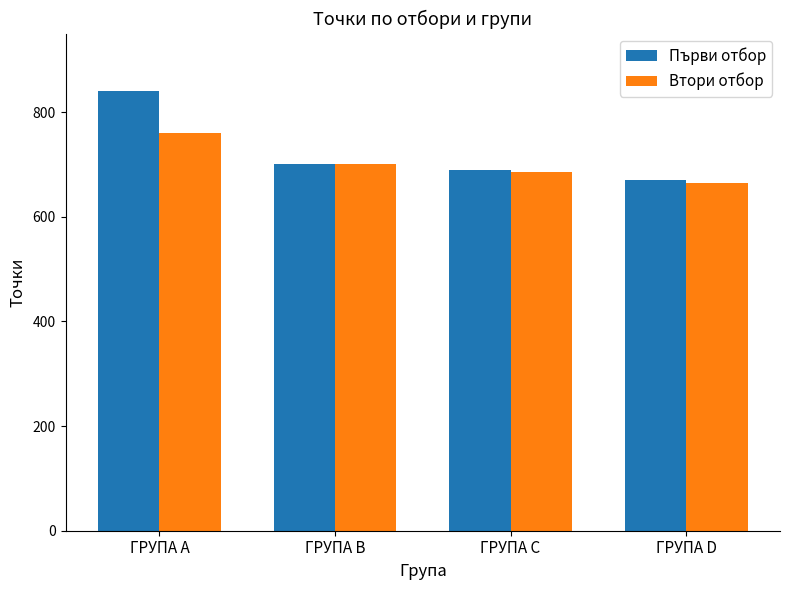

What is the difference between the Втори отбор values at ГРУПА D and ГРУПА С?

20